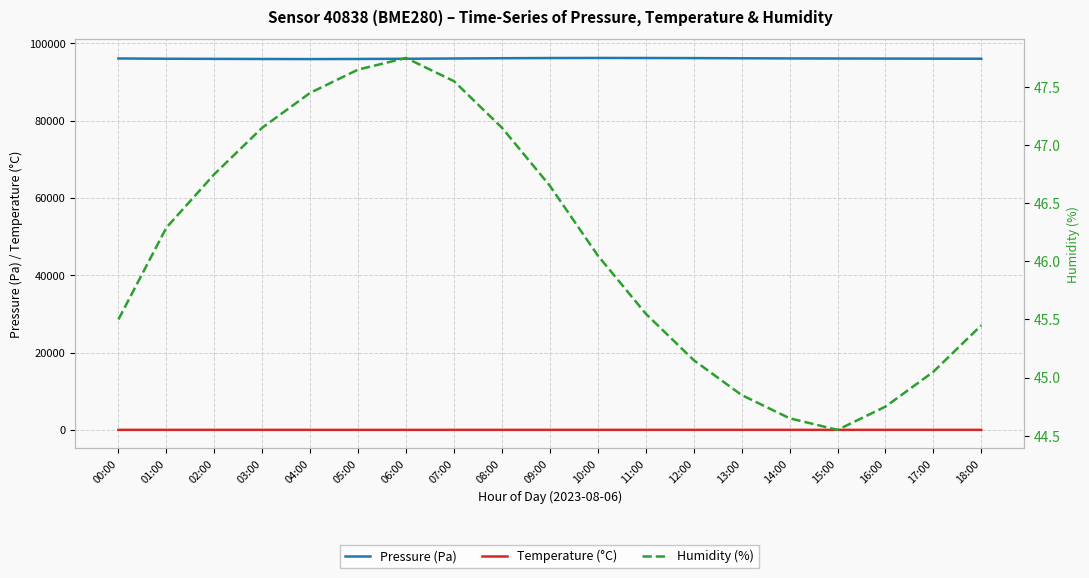

What value does the Humidity (%) series have at 12:00?

45.1